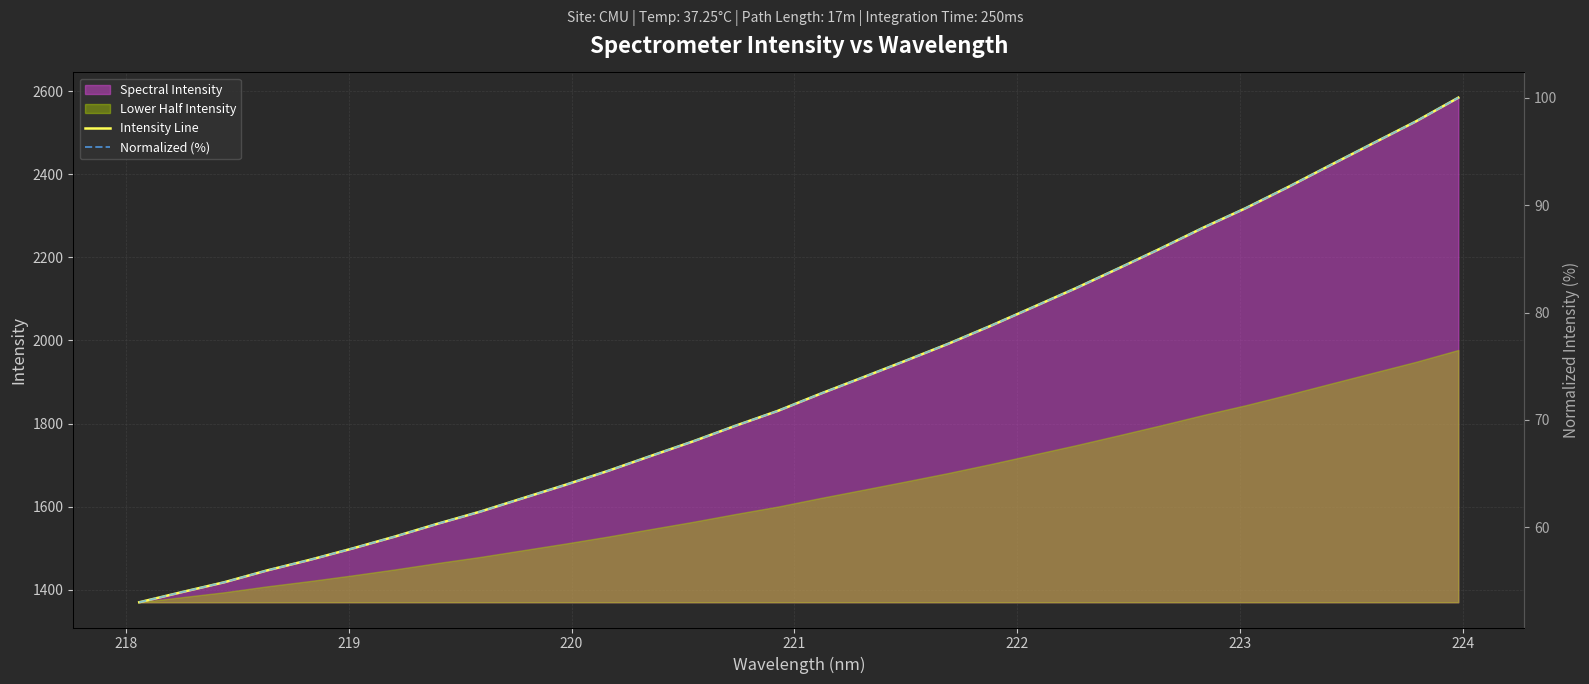

Is the value of Intensity Line at 219 greater than the value of Normalized (%) at 22?

Yes